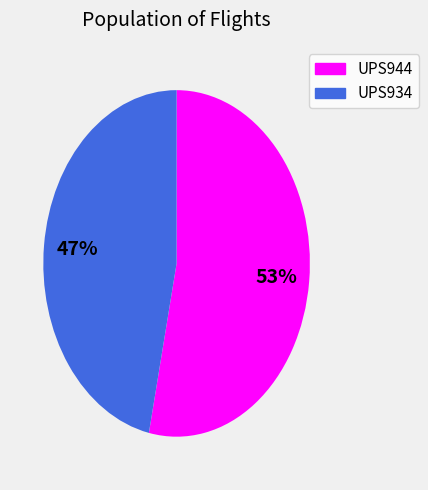

What is the largest slice in the pie chart?

UPS944